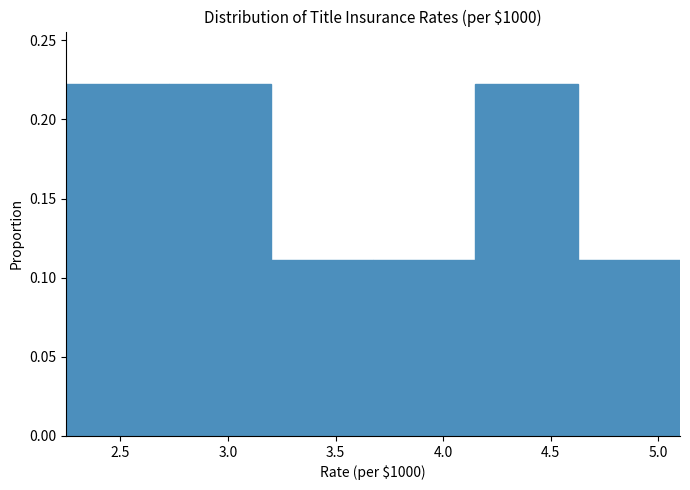

Reading left to right, list every bar in this chart as the range it spans on the x-axis followed by its height. Neither the bar edges nor the heights are printed on the chart, so give them approximately, as read against the axes.

2.250 to 2.725: 0.22
2.725 to 3.200: 0.22
3.200 to 3.675: 0.11
3.675 to 4.150: 0.11
4.150 to 4.625: 0.22
4.625 to 5.100: 0.11